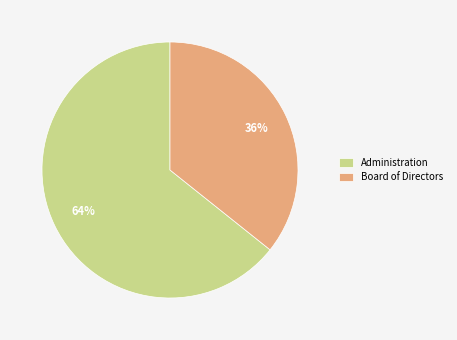

Is it true that Board of Directors is 36% of the pie?

True